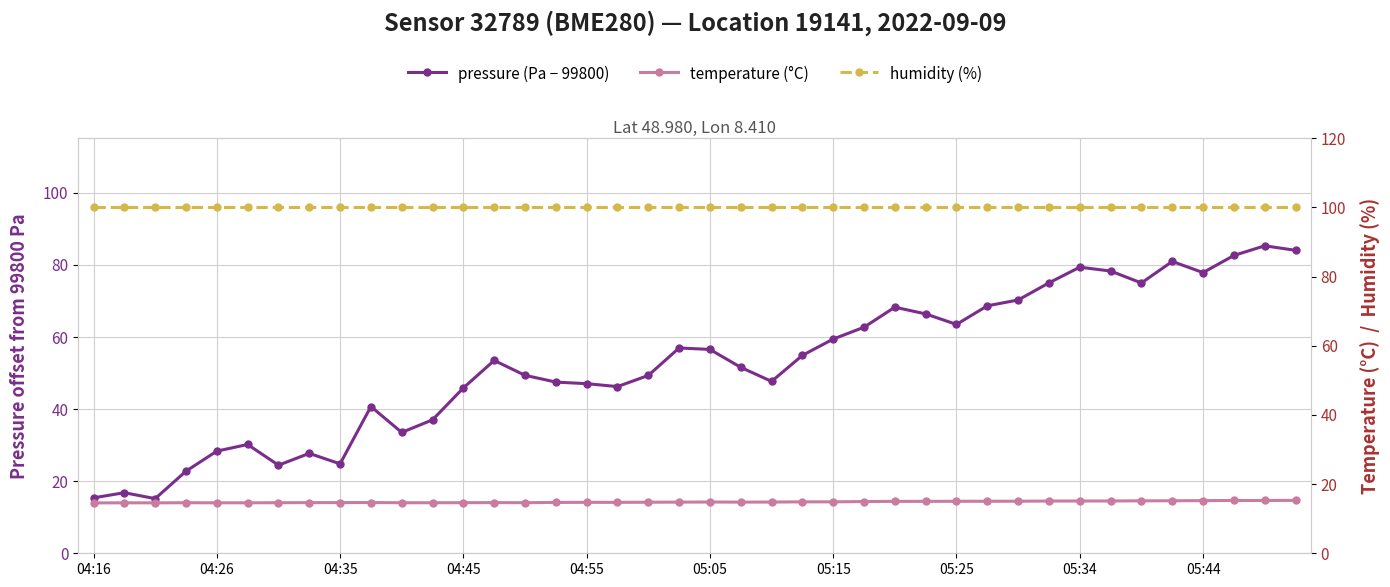

What is the total value across all series at 05:25?

178.5